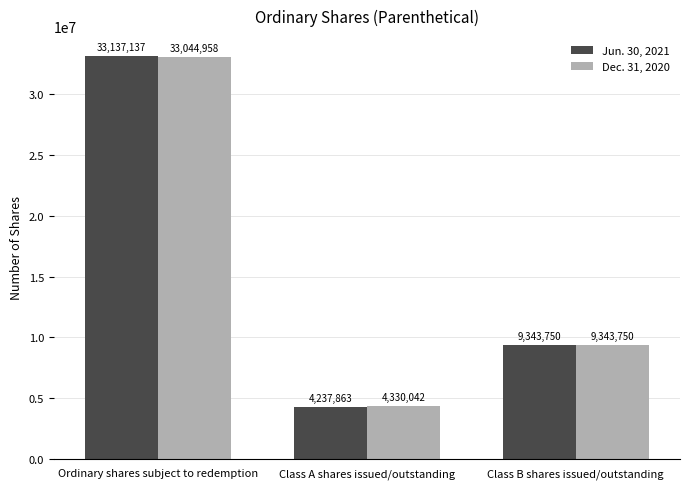

At which label is Jun. 30, 2021 closest to 18687500?

Class B shares issued/outstanding